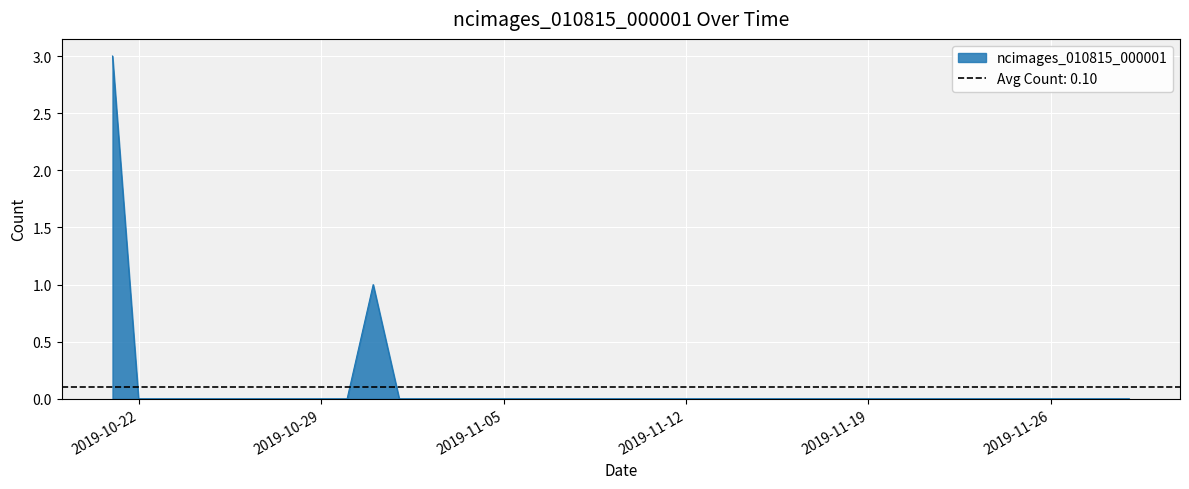

At which category does the chart reach its minimum across all series?

2019-10-22